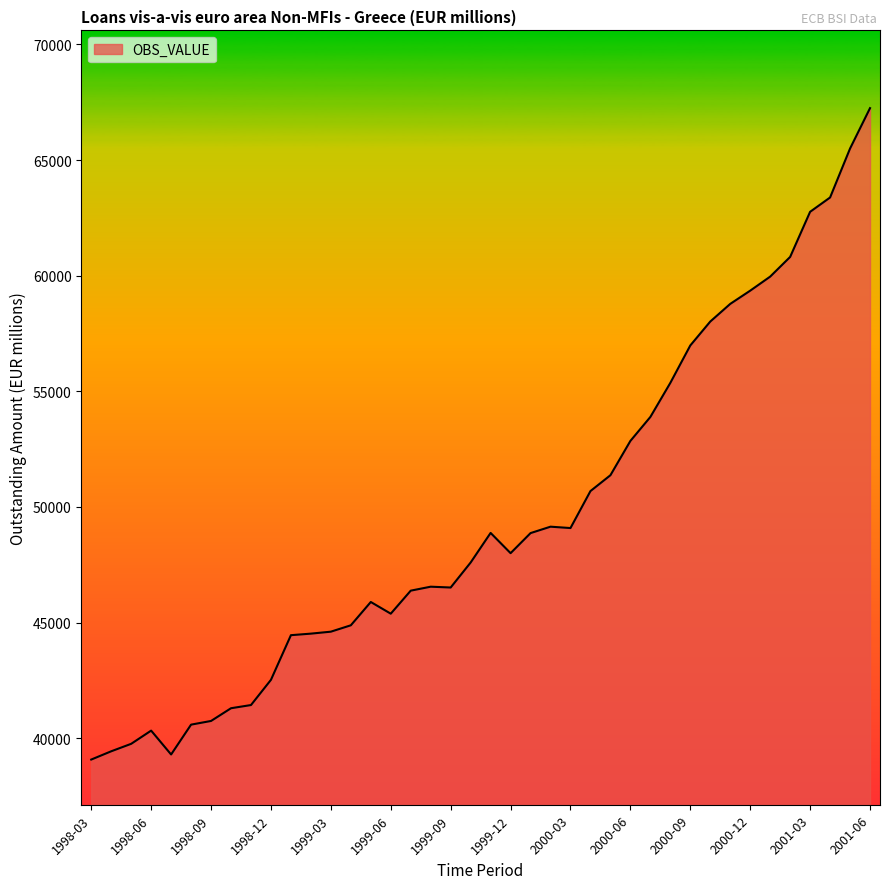

What is the greatest value displayed?

67245.0